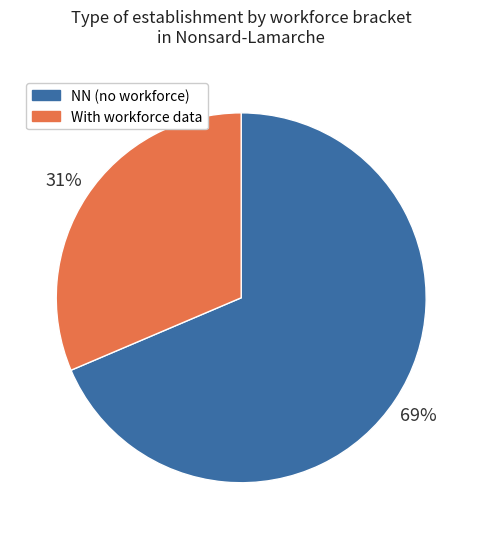

To the nearest percent, what is the combined percentage of NN (no workforce) and With workforce data?

100%